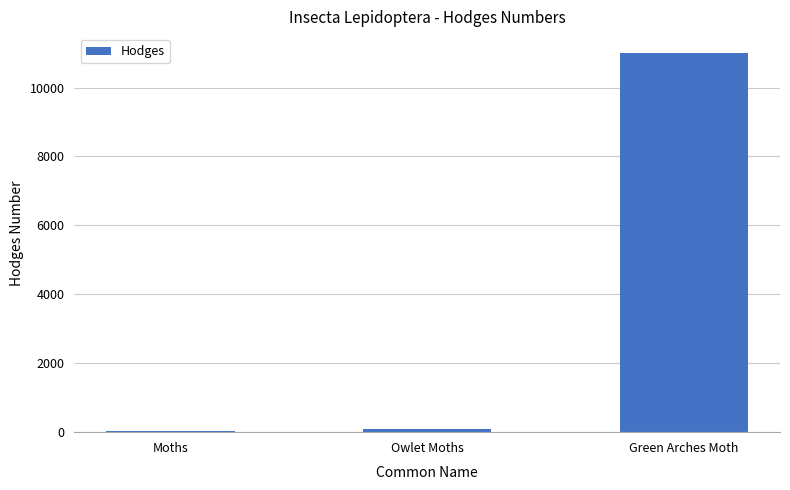

What value does the data have at Green Arches Moth?

11000.0